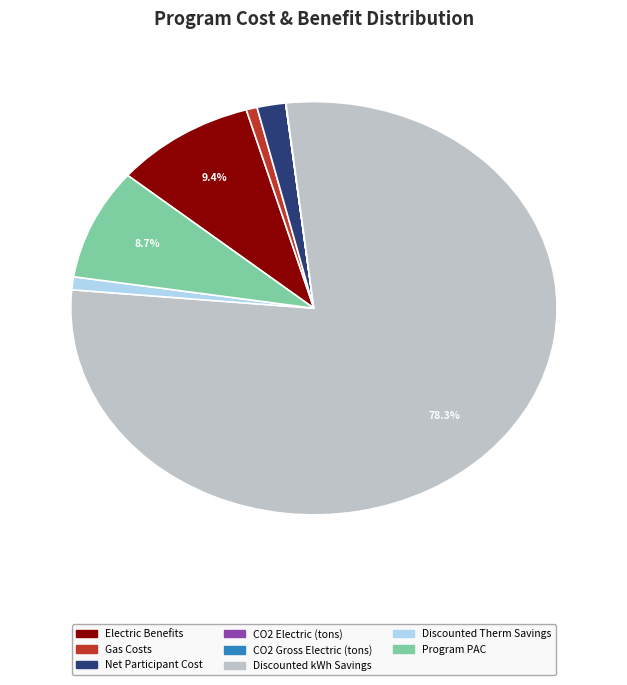

Does any single category account for the majority?

Yes